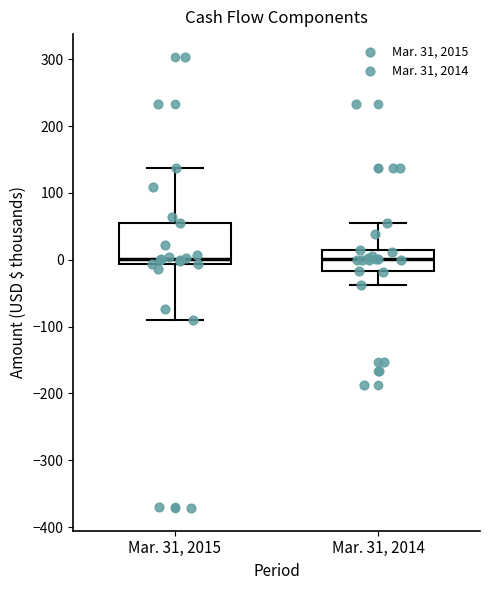

Reading left to right, read every box against the y-axis: the position of its median line, the range the box covers, and the ends of its whiskers. The values are not printed on the chart, so give them approximately, as read against the axis.

Mar. 31, 2015: median 0, box -10 to 50, whiskers -90 to 140
Mar. 31, 2014: median 0, box -20 to 10, whiskers -40 to 60